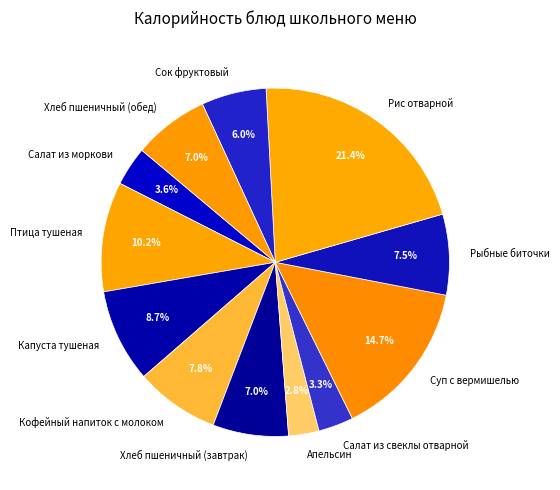

Which category has the biggest portion of the pie?

Рис отварной